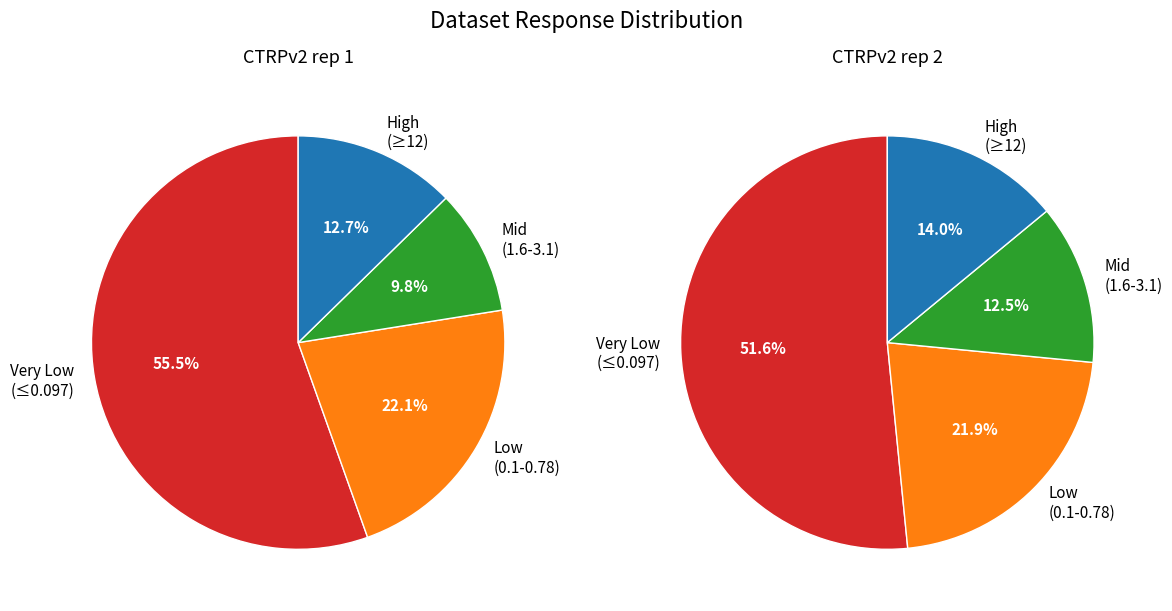

At 4, list the series in order from smallest to largest.

CTRPv2 rep 2, CTRPv2 rep 1